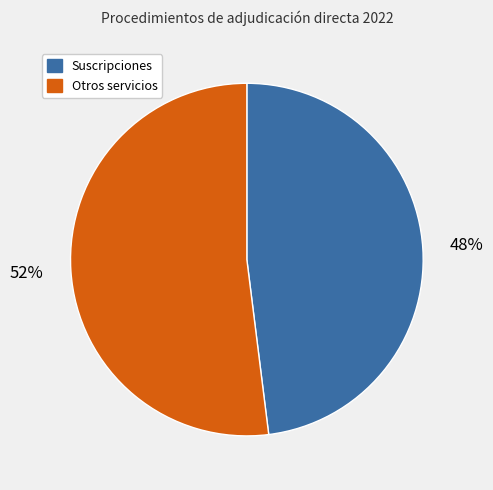

Do Otros servicios and Suscripciones together represent more than half of the pie?

Yes